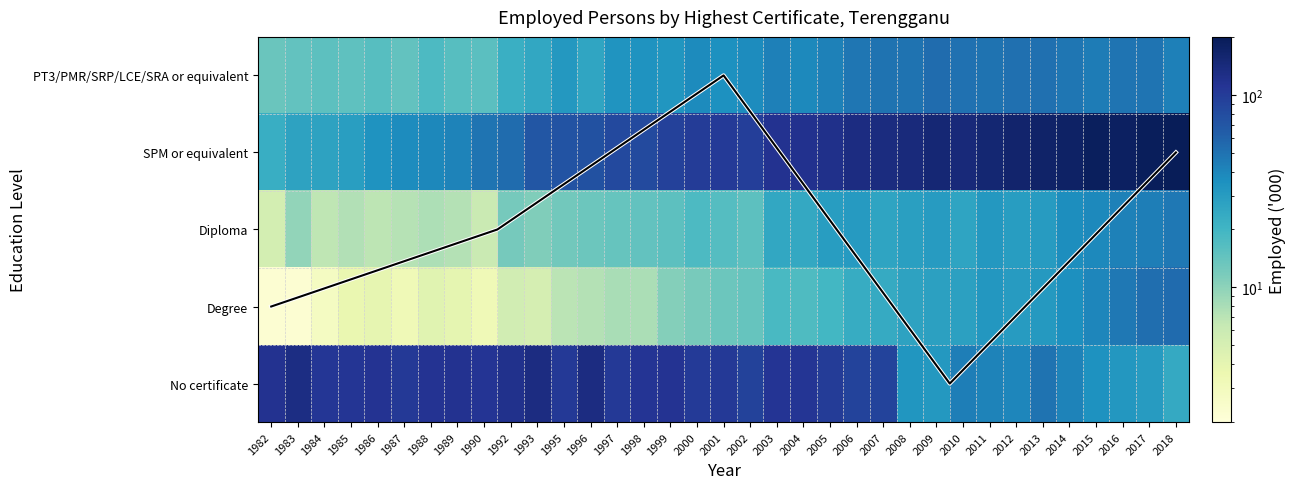

How many categories are shown in the chart?

35